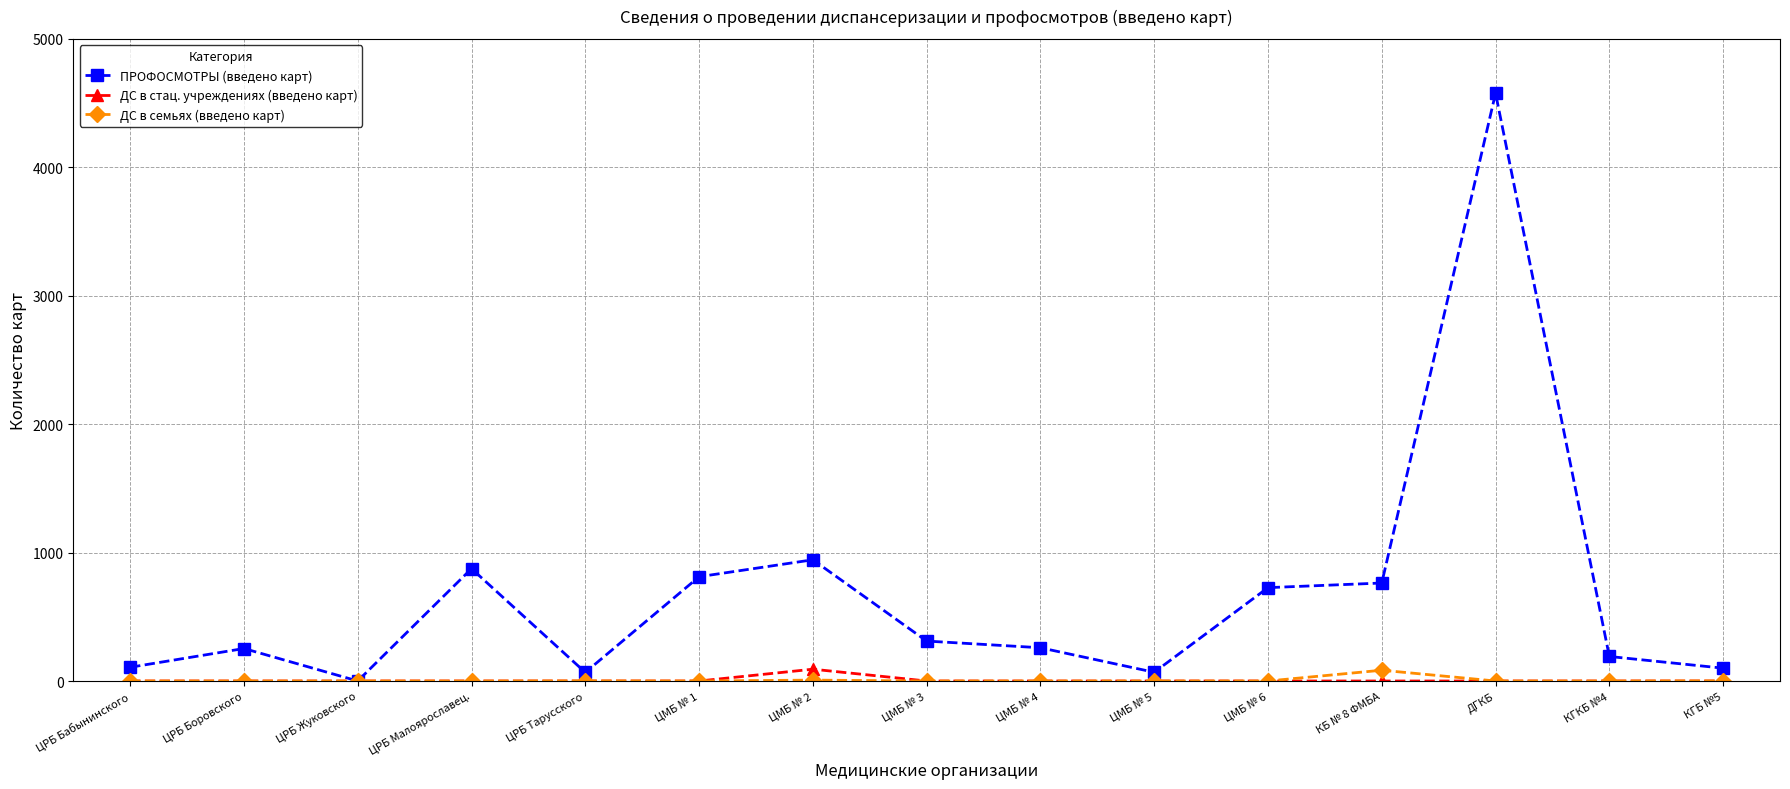

What is the total value across all series at ЦРБ Тарусского?

68